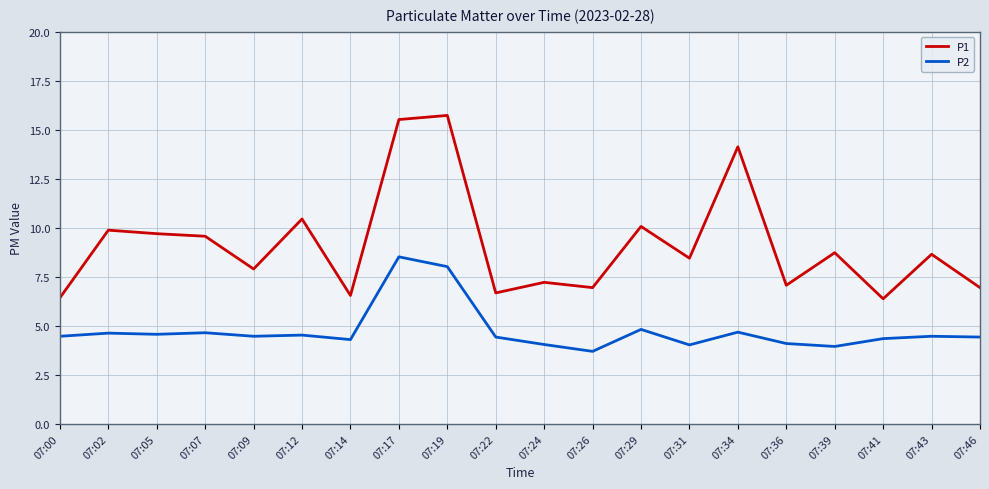

Rank the series by their average value, from highest to lowest.

P1, P2